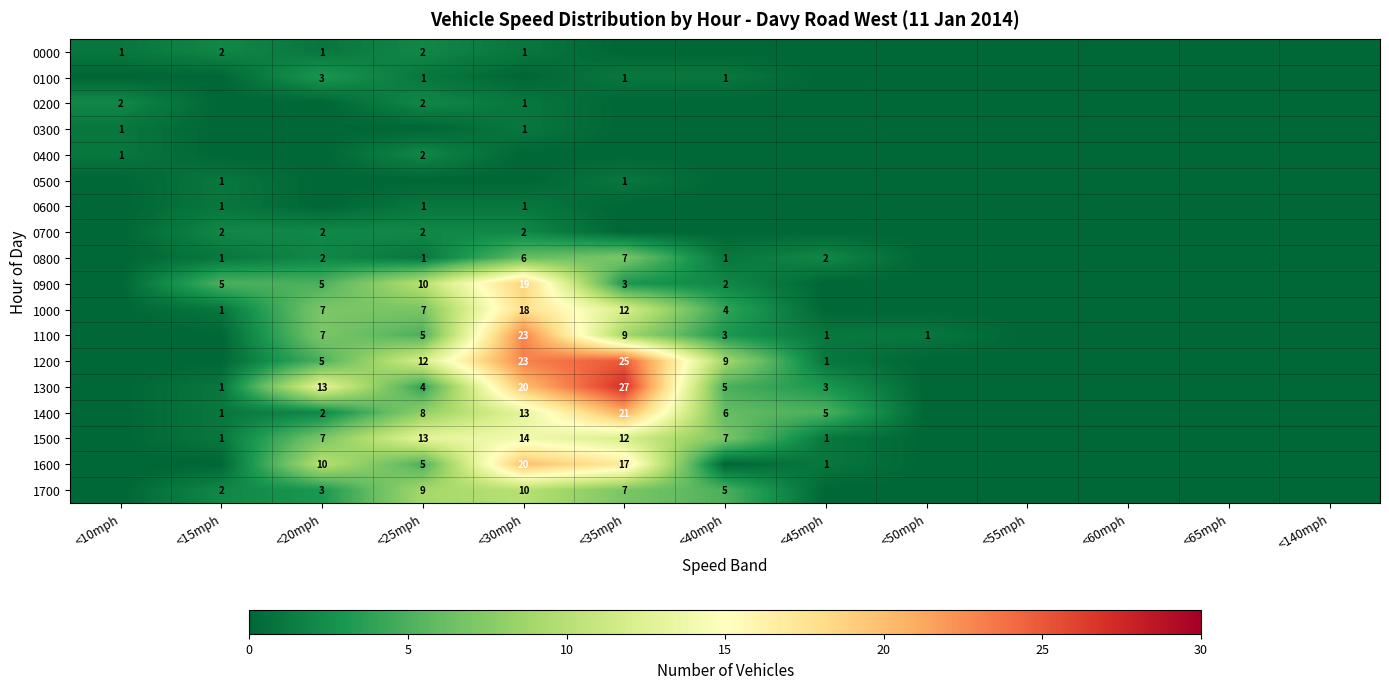

The 0700 series shows 1 at <20mph. True or false?

False